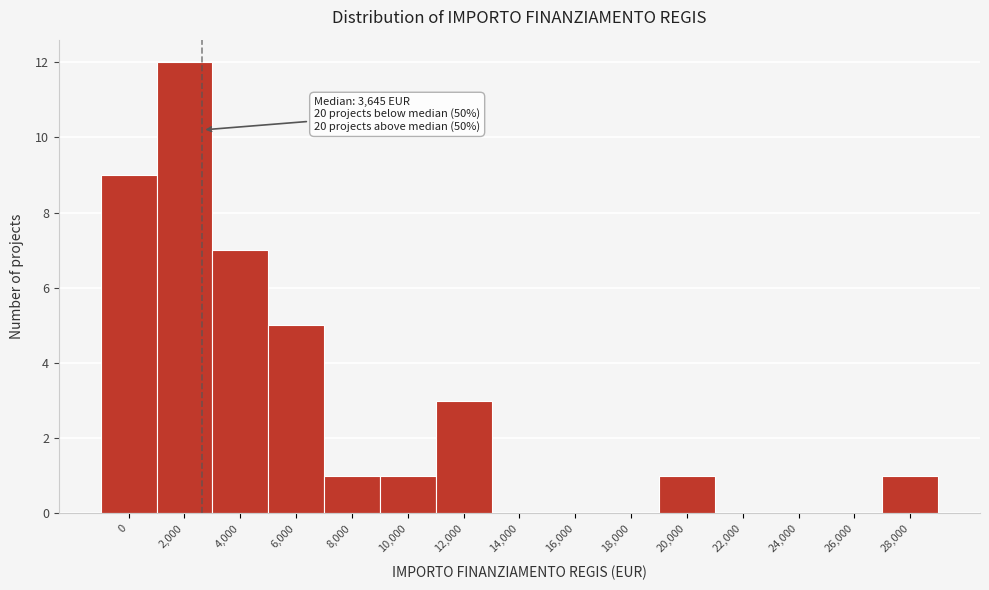

Reading left to right, transcribe all the data shown in this chart.

0=9	2,000=12	4,000=7	6,000=5	8,000=1	10,000=1	12,000=3	14,000=0	16,000=0	18,000=0	20,000=1	22,000=0	24,000=0	26,000=0	28,000=1